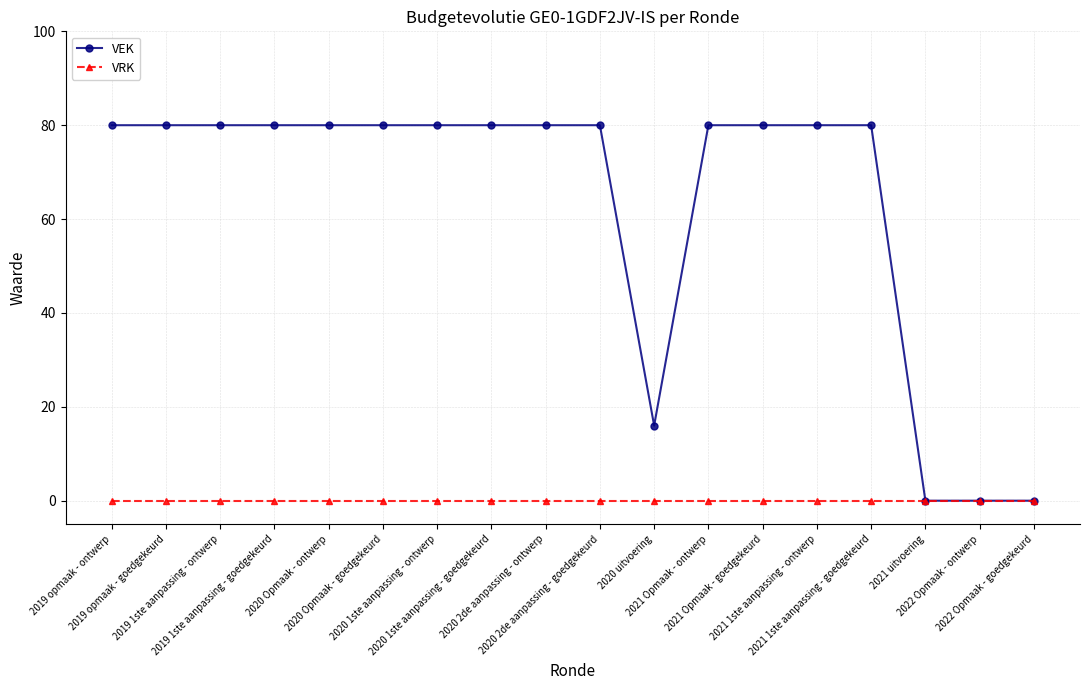

What is the difference between the highest and lowest values at 2021 Opmaak - ontwerp?

80